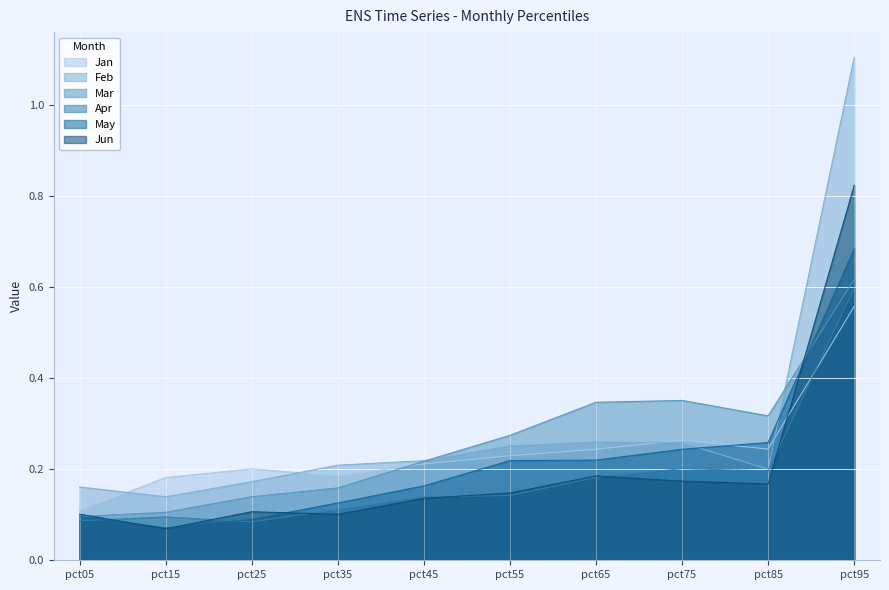

What is the total value across all series at pct85?

1.4